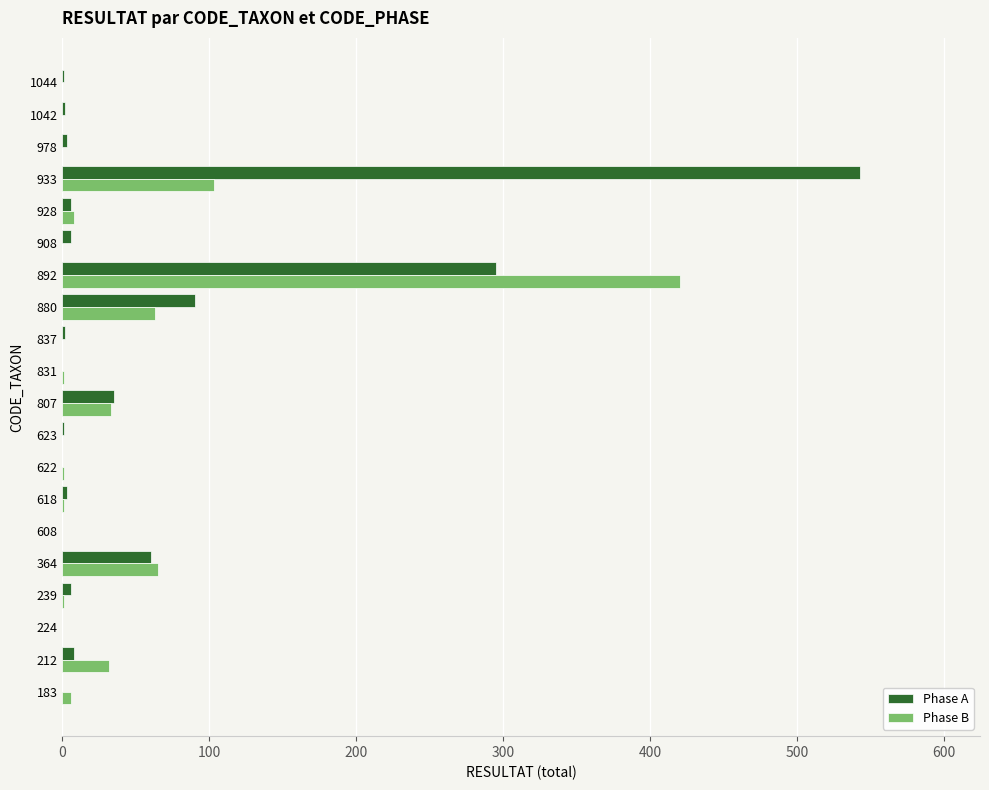

The value of Phase B at 933 is 71. True or false?

False